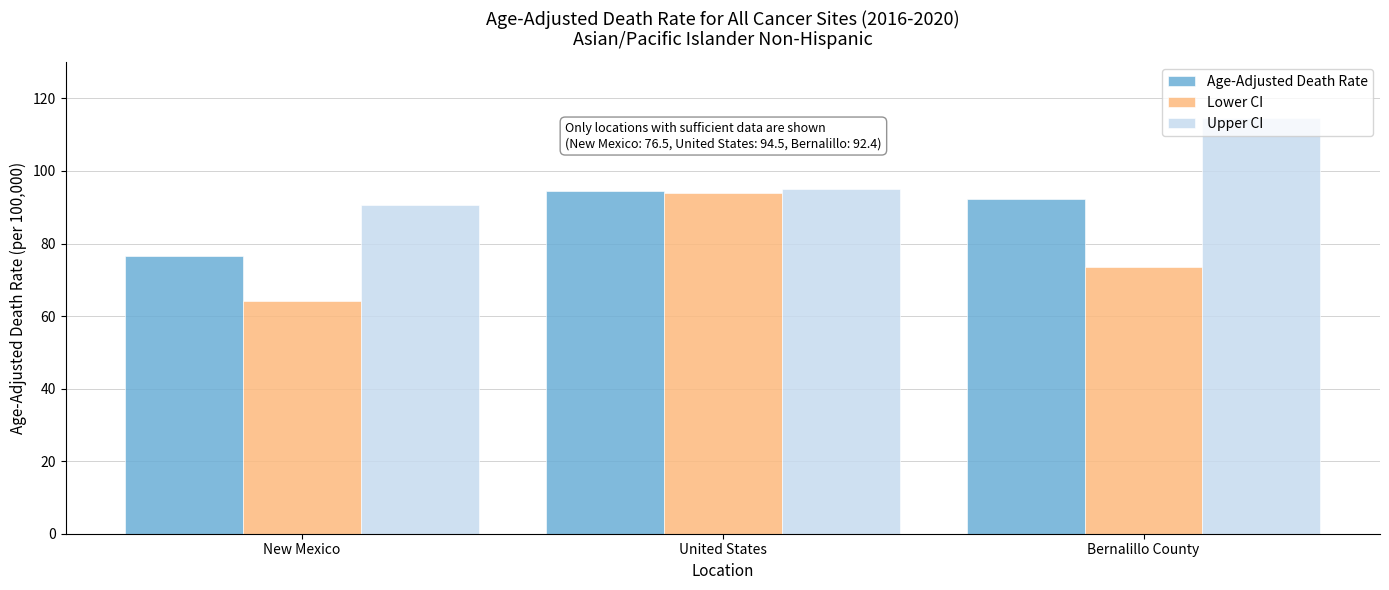

At which label does Lower CI reach its peak?

United States